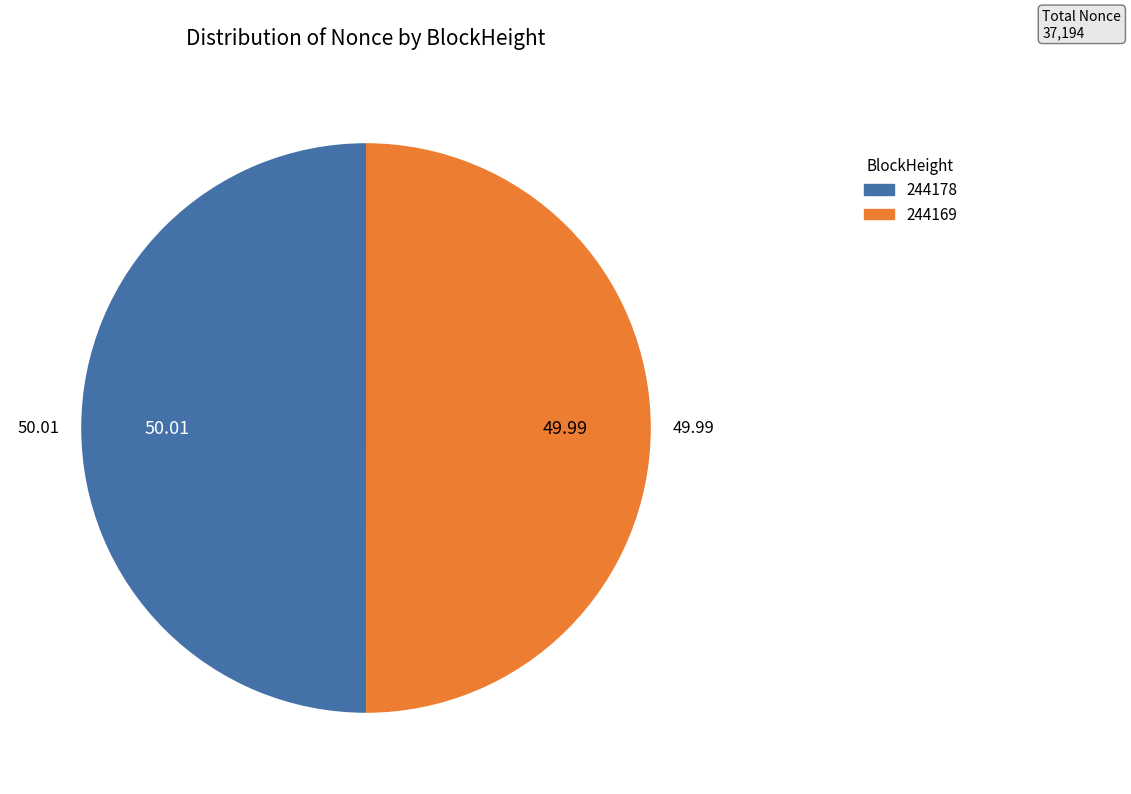

True or false: 244169 accounts for 50% of the total.

True